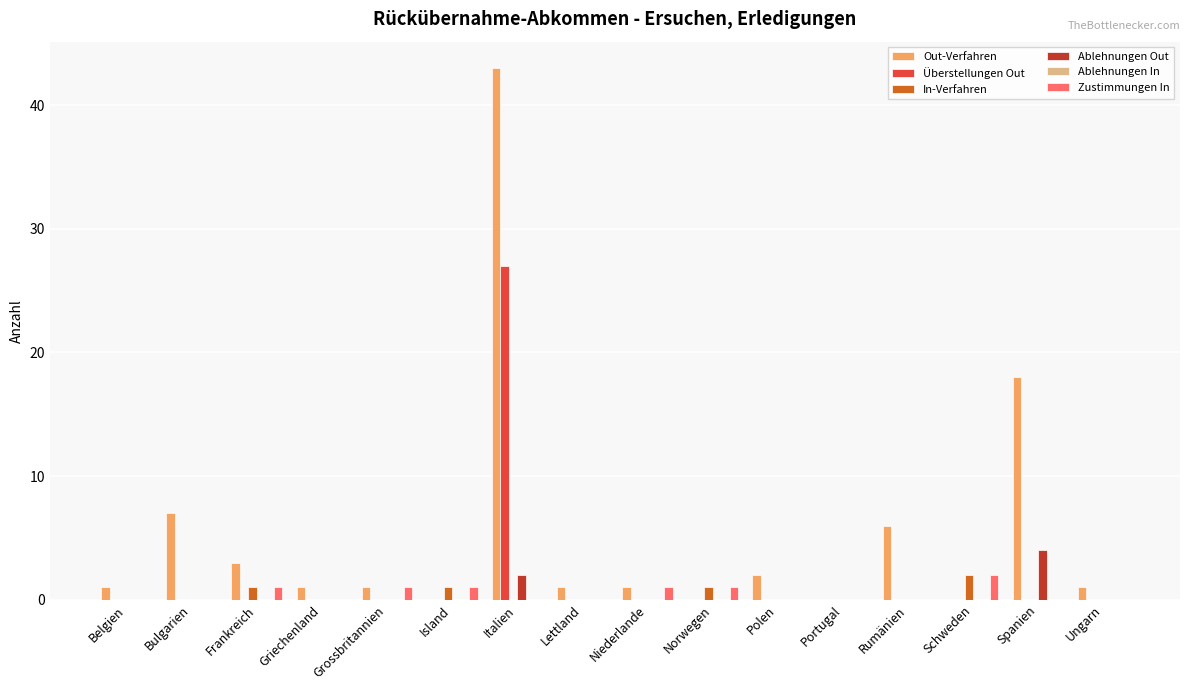

What is the highest value of the Out-Verfahren series?

43